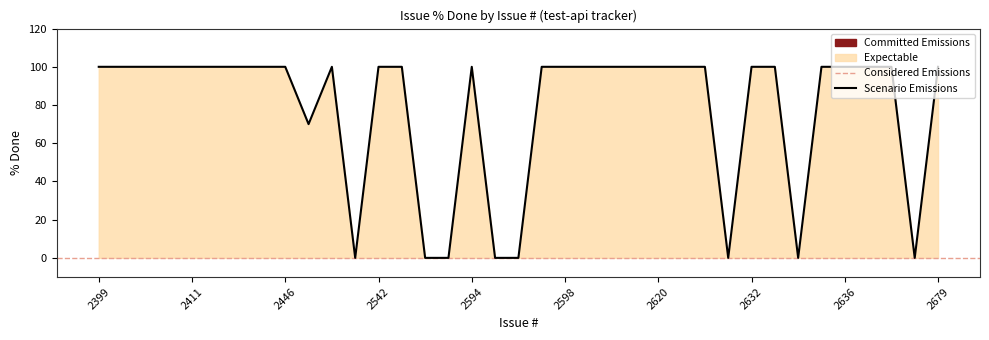

How many interior local valleys (lower than both neighbors) does the data have?

5